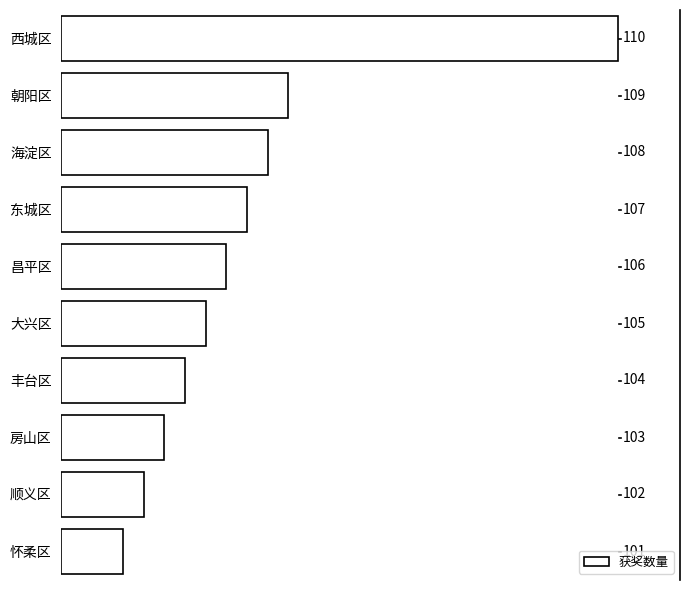

Are the bars horizontal?

Yes